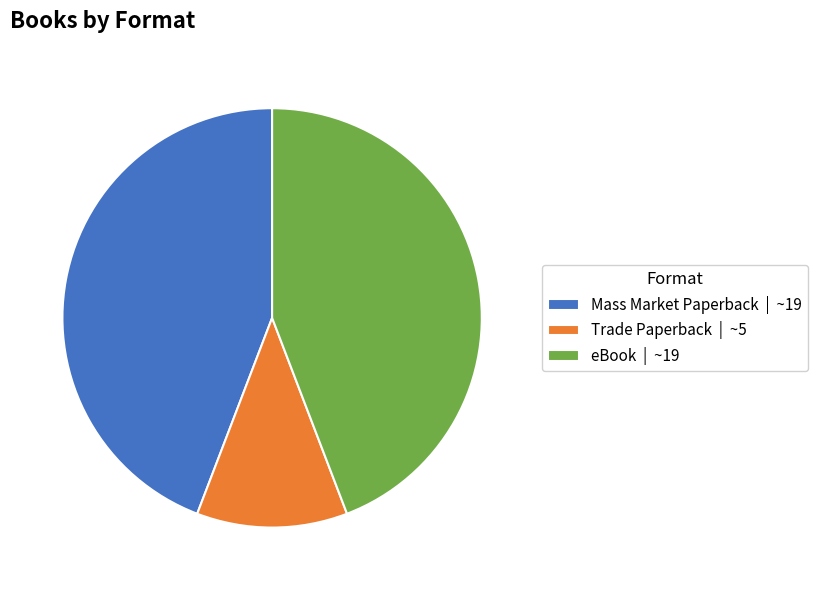

Combined, do Mass Market Paperback | ~19 and eBook | ~19 account for over 50%?

Yes